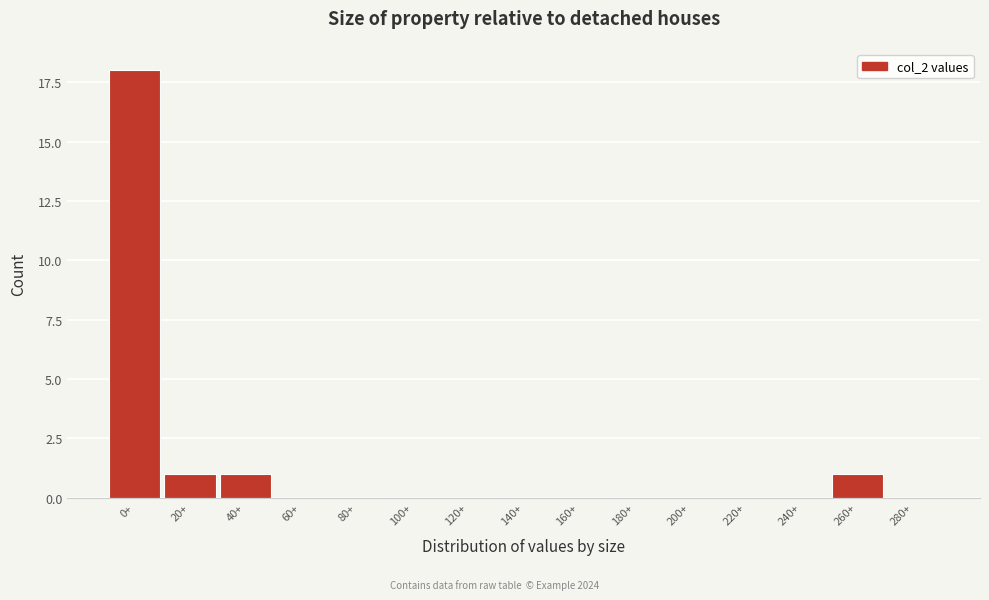

Reading left to right, extract all data points from this chart.

0+=18	20+=1	40+=1	60+=0	80+=0	100+=0	120+=0	140+=0	160+=0	180+=0	200+=0	220+=0	240+=0	260+=1	280+=0